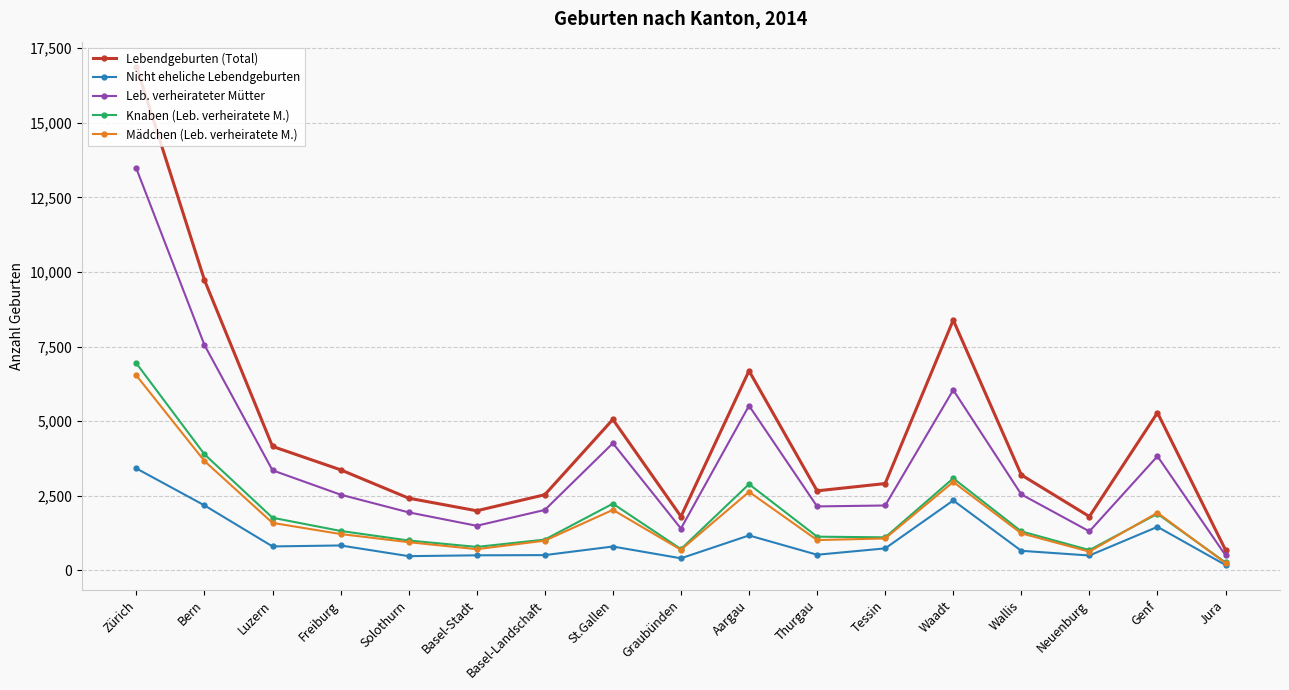

True or false: Mädchen (Leb. verheiratete M.) and Lebendgeburten (Total) cross at least once.

False